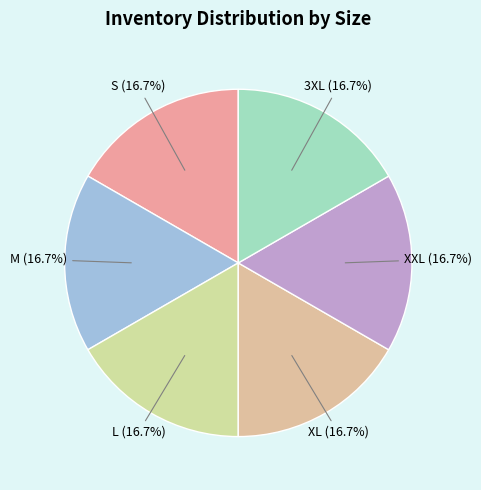

What is the ratio of the value at S to the value at XL?

1.0